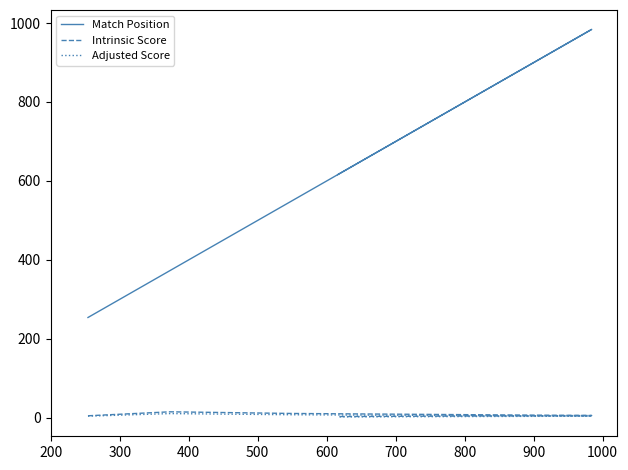

Is this an area chart (filled region under the line)?

No